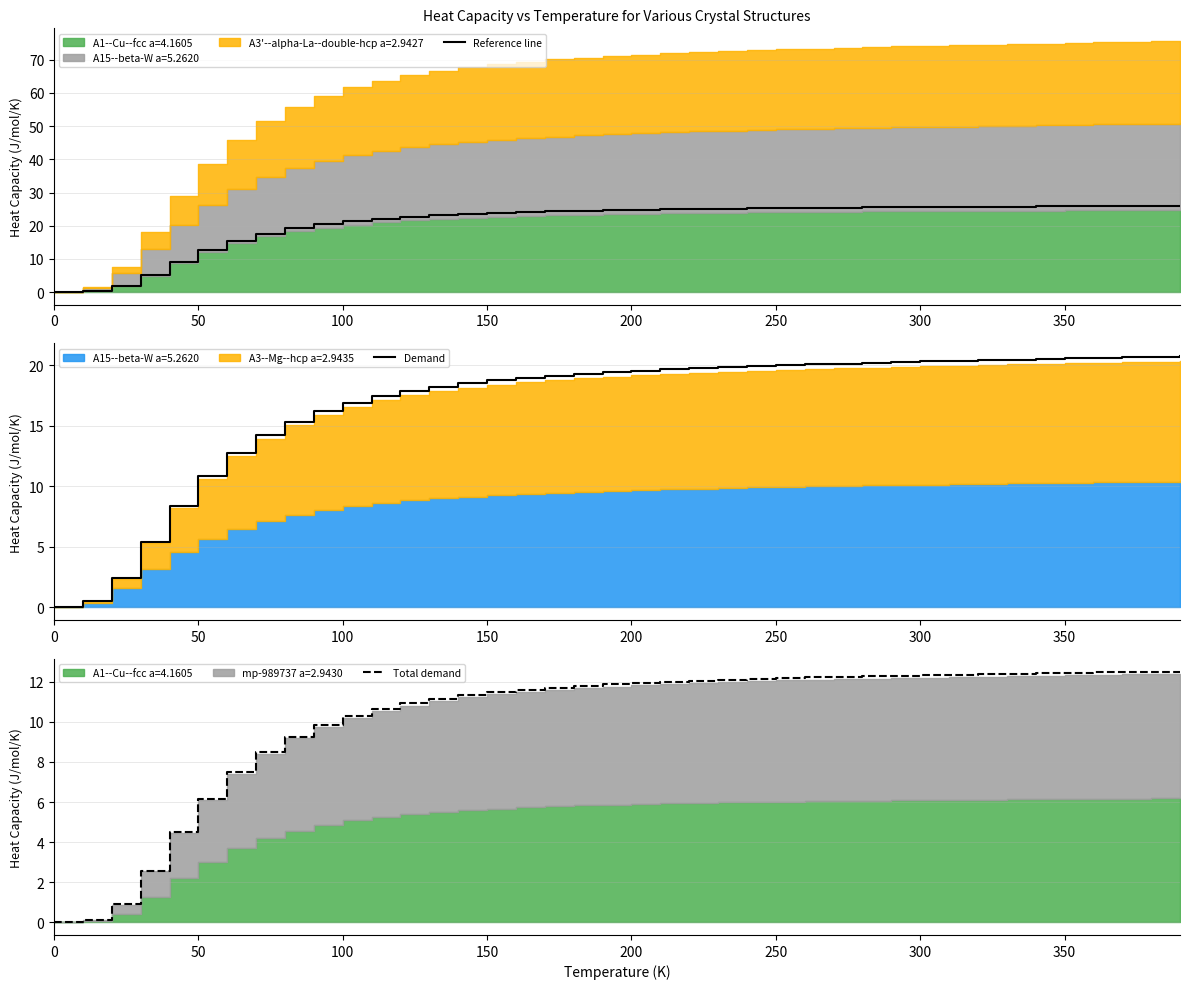

Where is Demand nearest to the value 10?

50